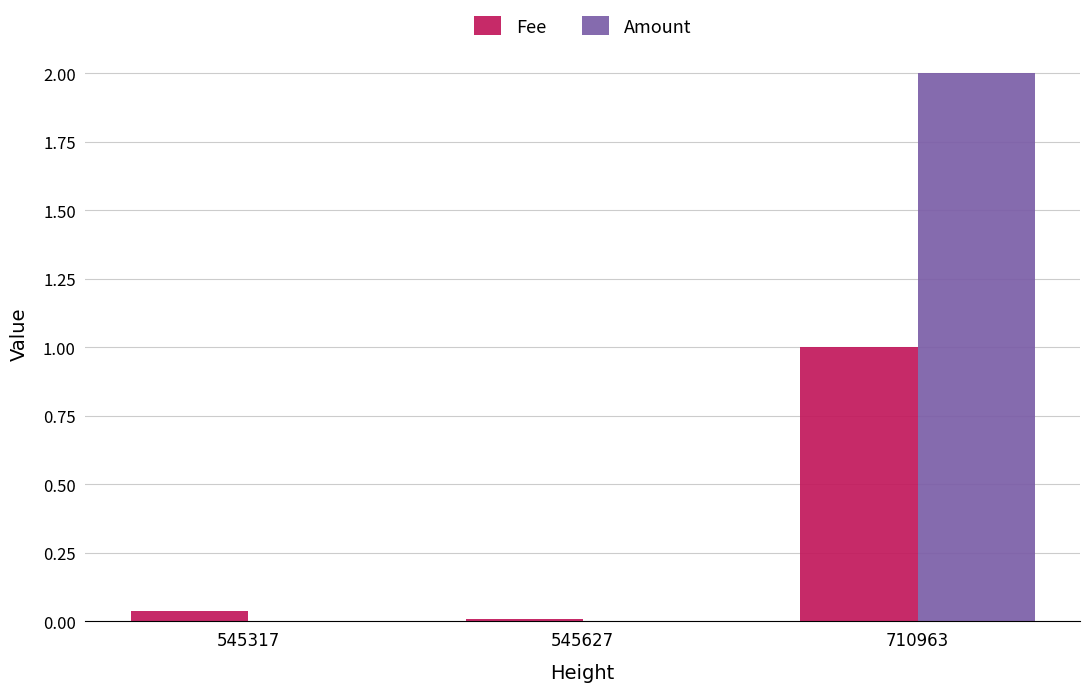

Are the bars horizontal?

No